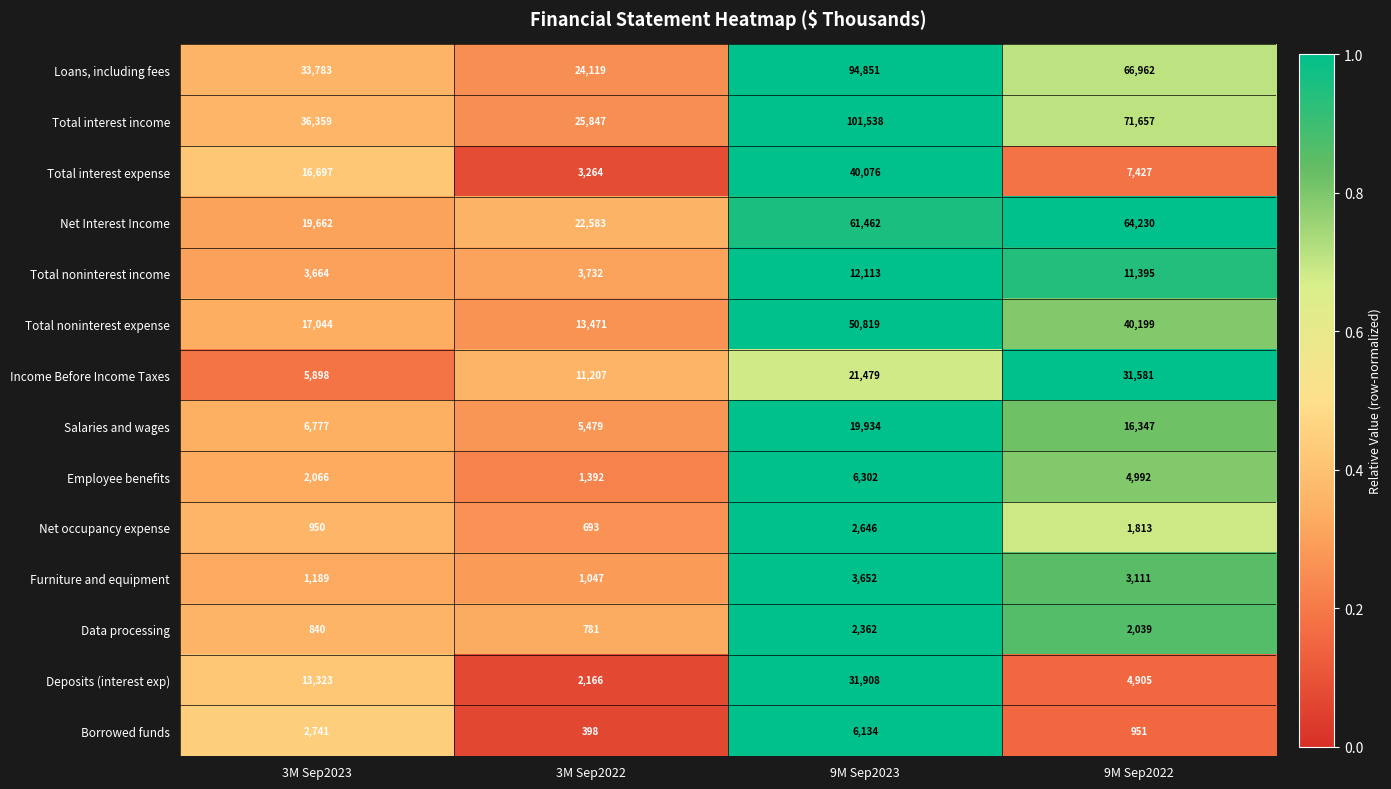

What is the total value across all series at 3M Sep2022?

116179